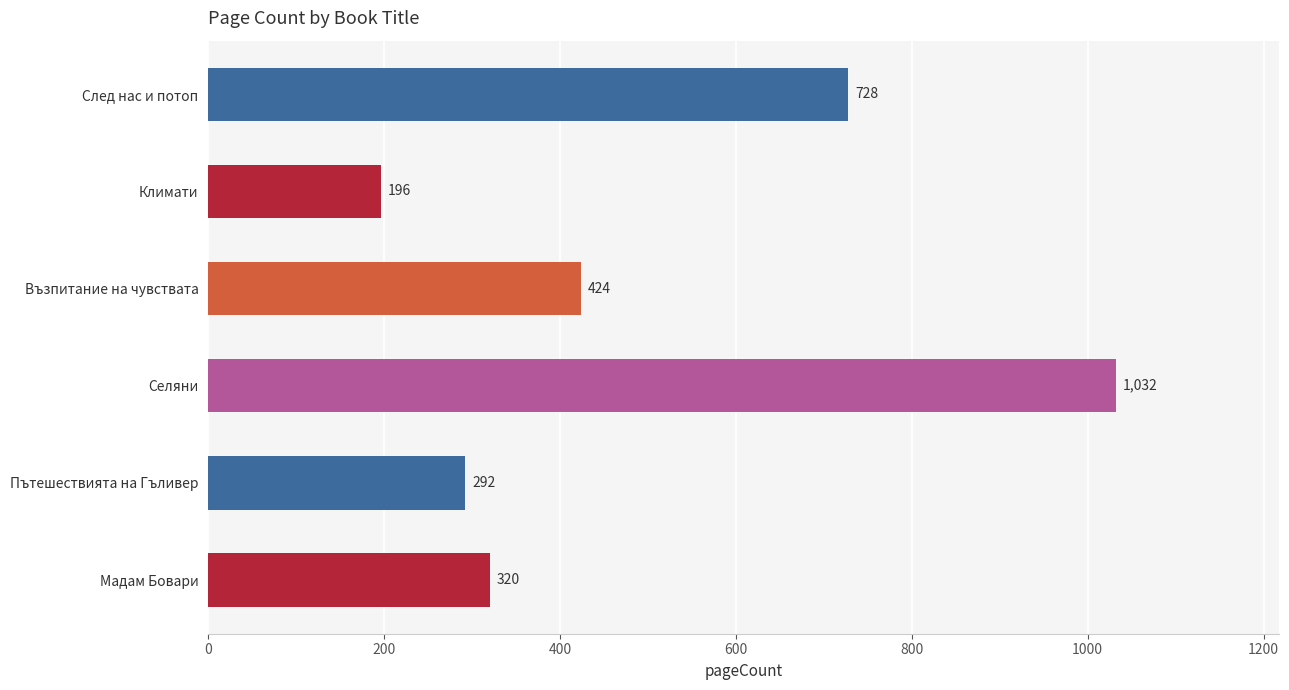

List the labels in order of value, largest first.

Селяни, След нас и потоп, Възпитание на чувствата, Мадам Бовари, Пътешествията на Гъливер, Климати